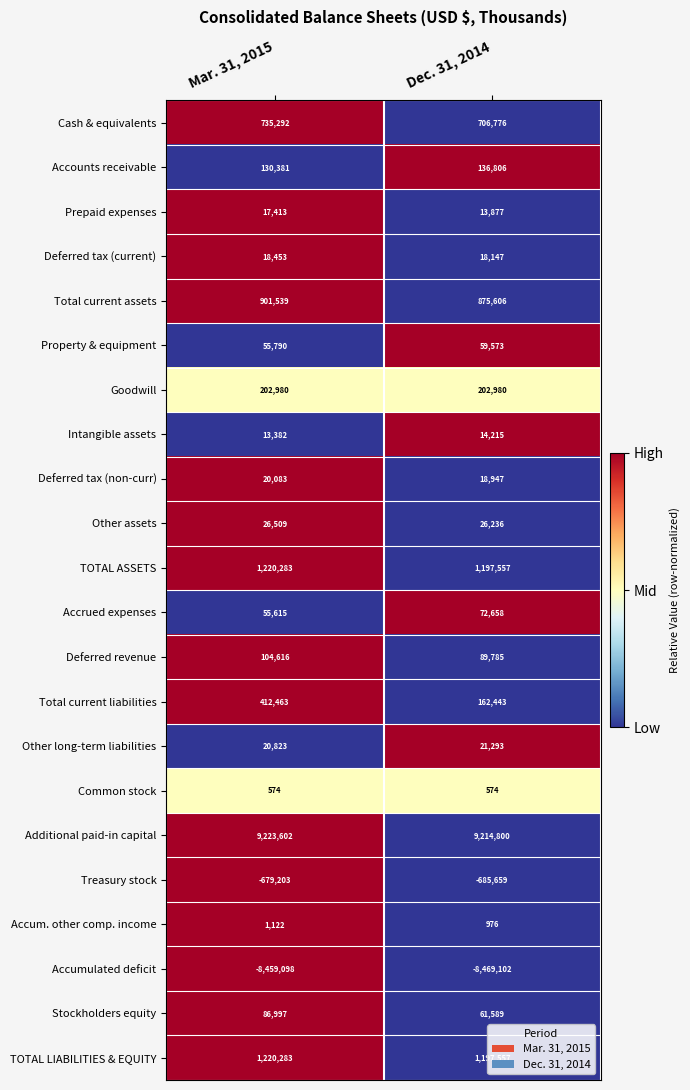

What is the sum of the Deferred tax (current) values at Mar. 31, 2015 and Dec. 31, 2014?

36600